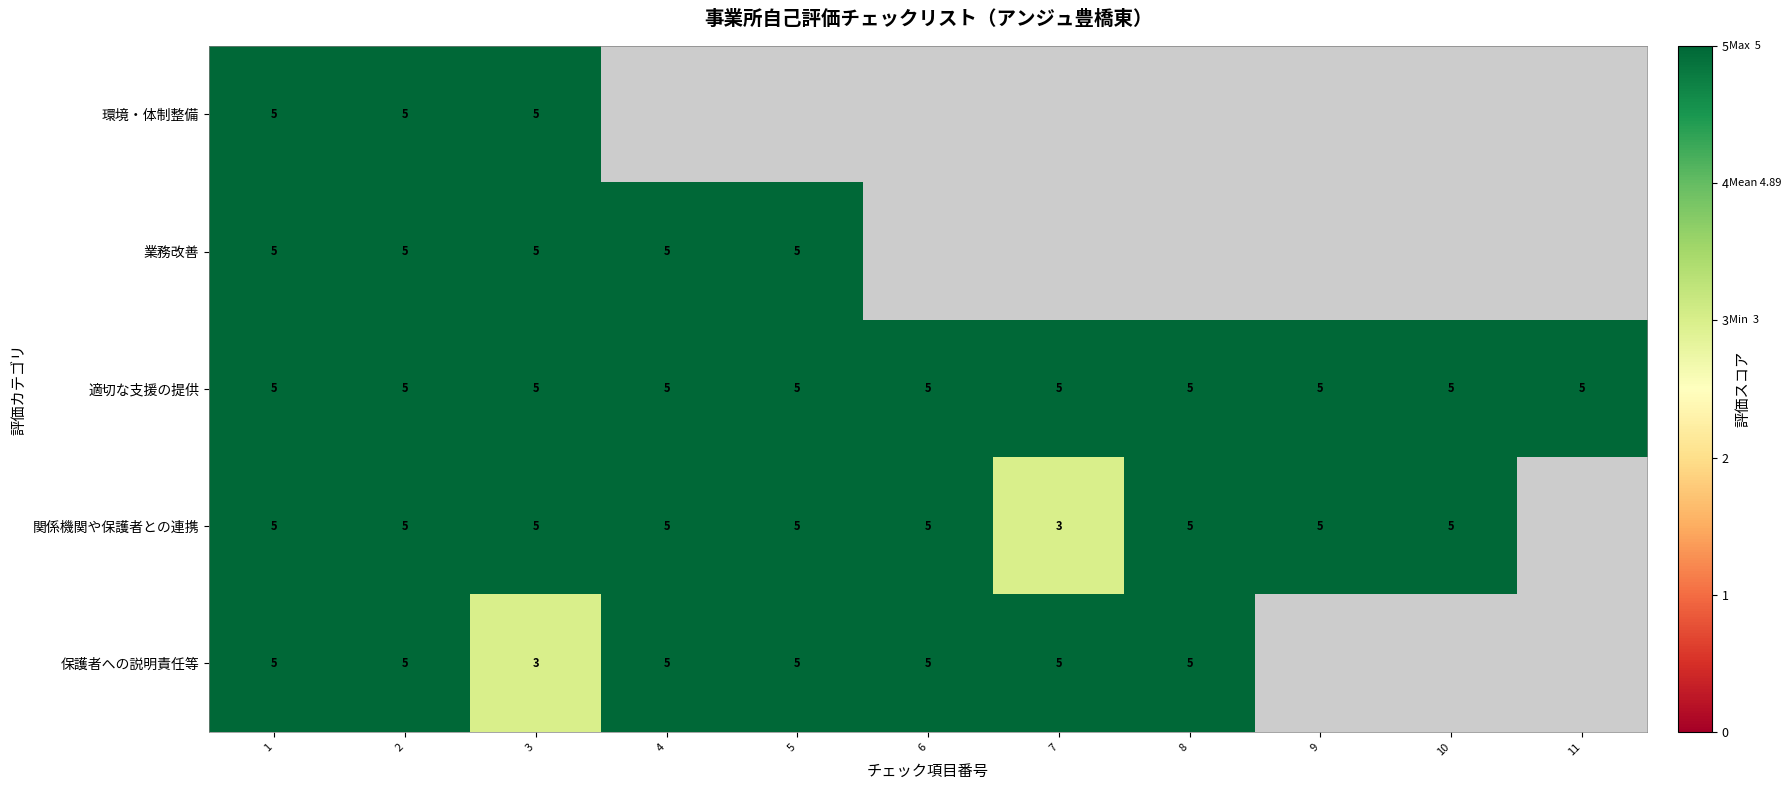

How many series are shown in this chart?

5